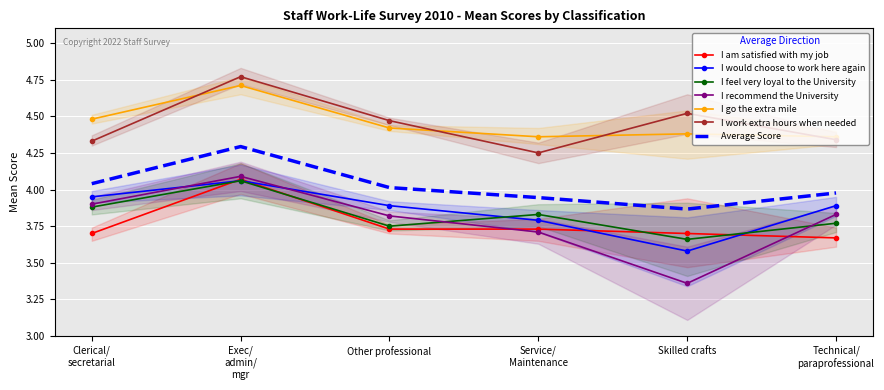

Is the value of Average Score at Other professional greater than the value of I go the extra mile at Other professional?

No